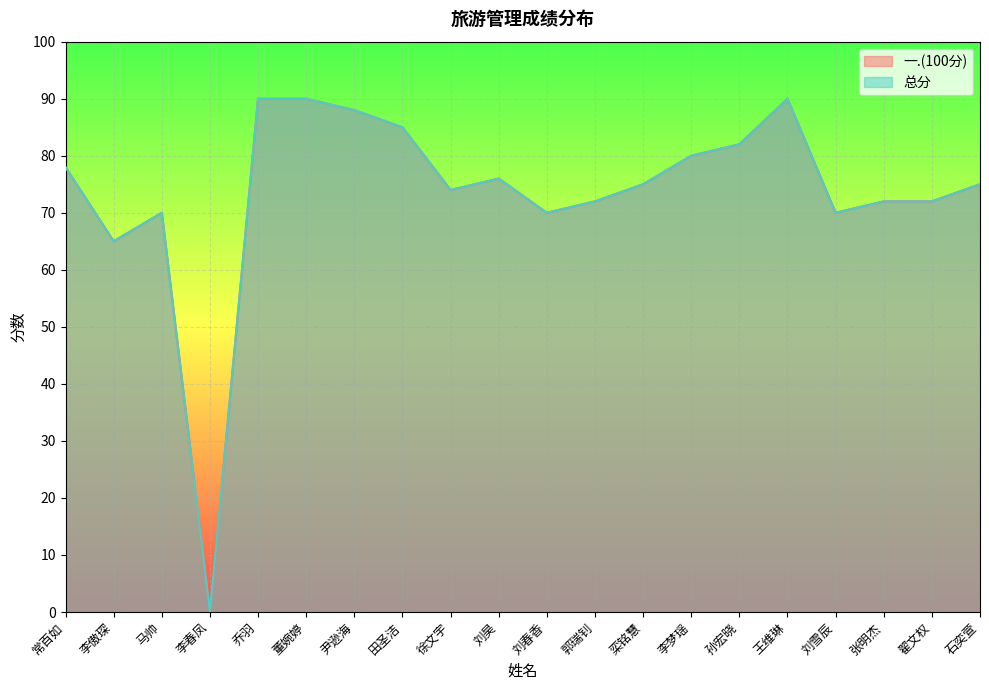

Reading left to right, transcribe all the data shown in this chart.

一.(100分): 78	65	70	0	90	90	88	85	74	76	70	72	75	80	82	90	70	72	72	75
总分: 78	65	70	0	90	90	88	85	74	76	70	72	75	80	82	90	70	72	72	75